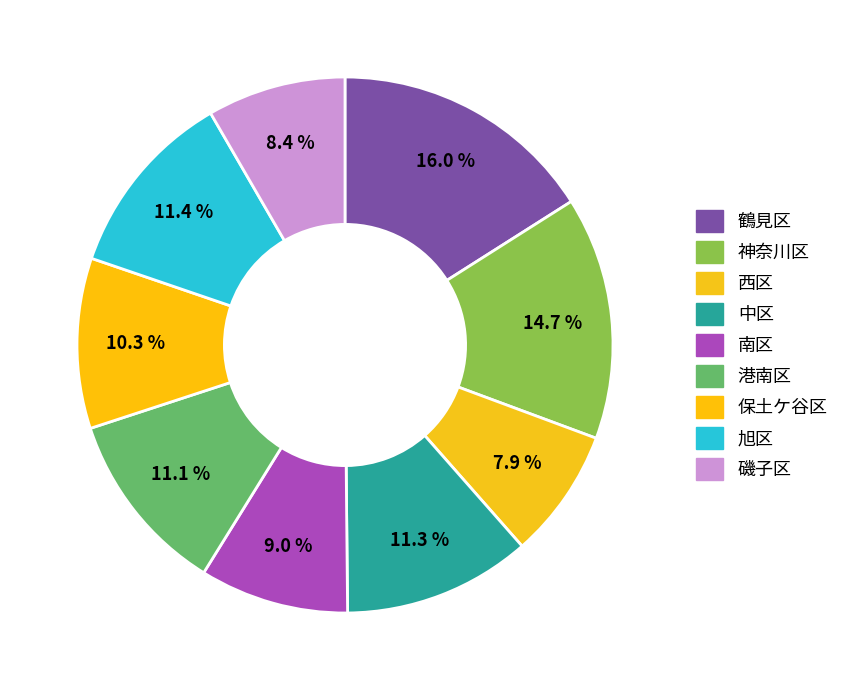

Does any single category account for the majority?

No